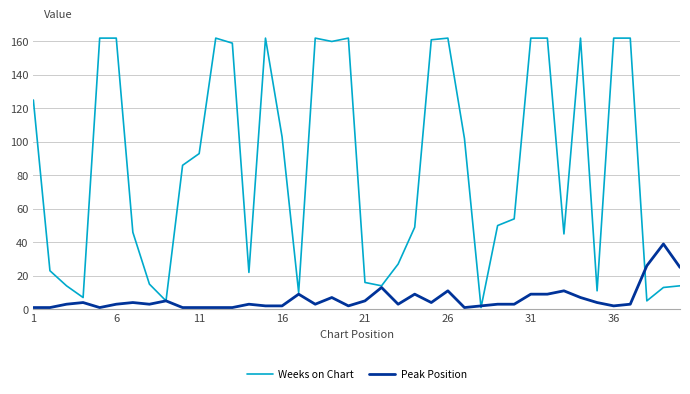

Which series ends up on top after the final intersection of Weeks on Chart and Peak Position?

Peak Position